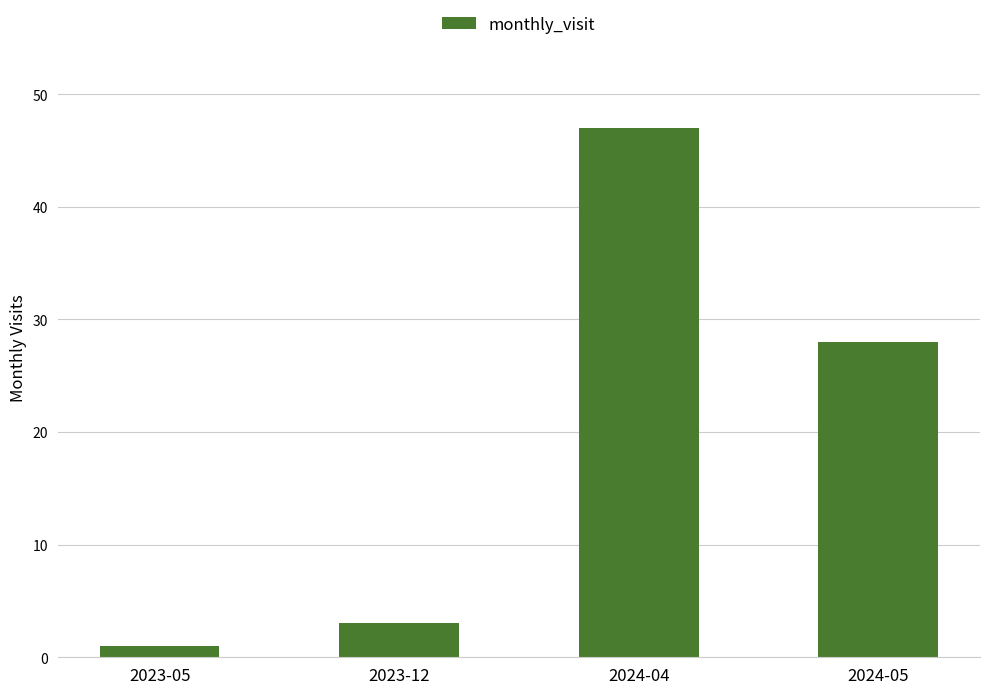

What is the difference between the maximum and second lowest values?

44